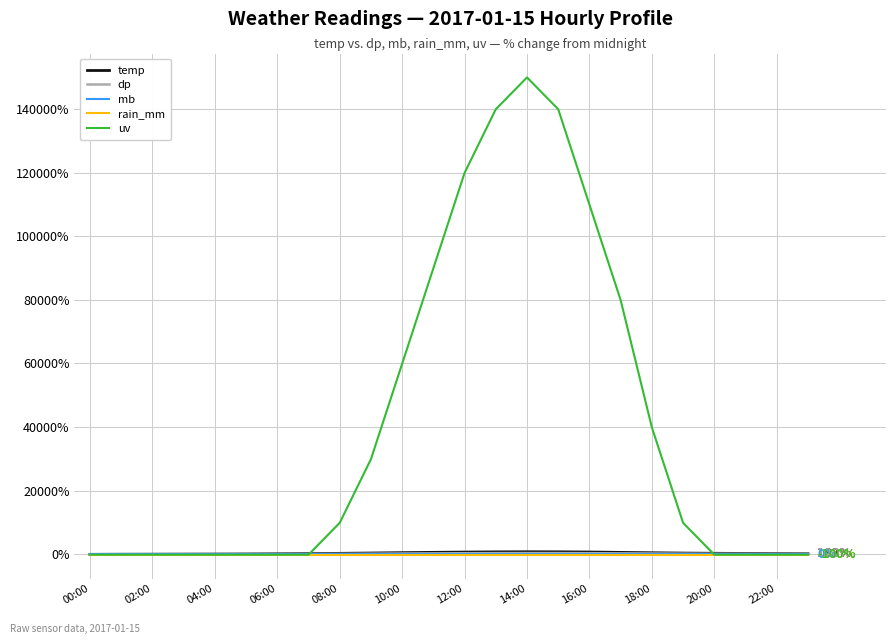

Is this an area chart (filled region under the line)?

No